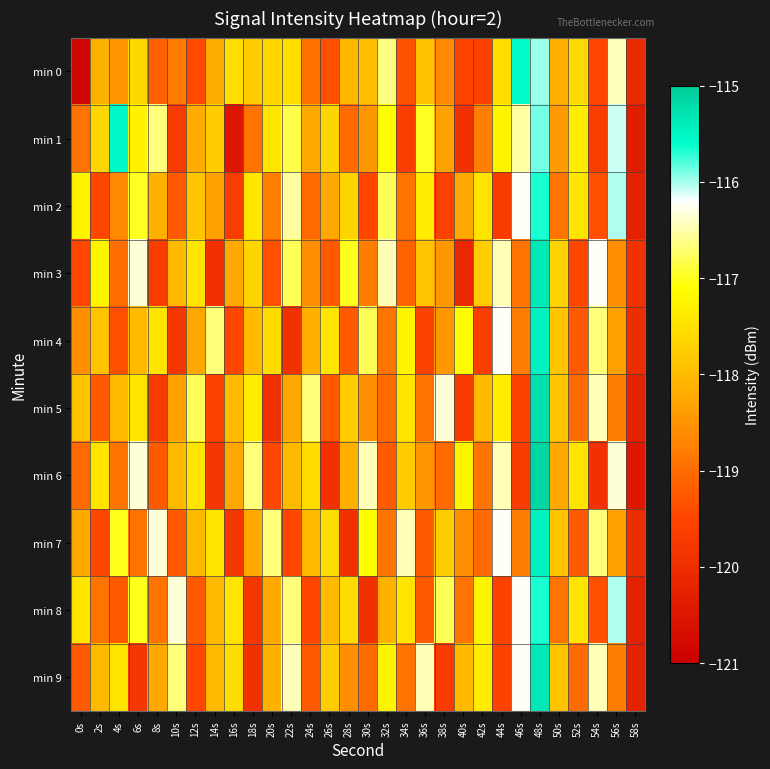

How many series are shown in this chart?

10